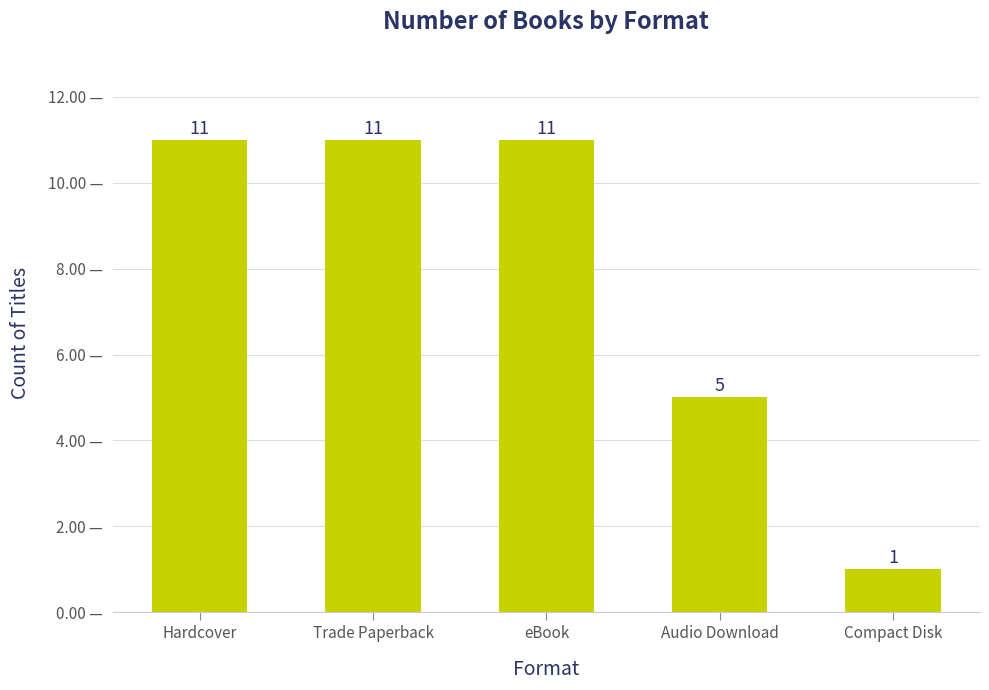

What is the change in value from Trade Paperback to Compact Disk?

-10